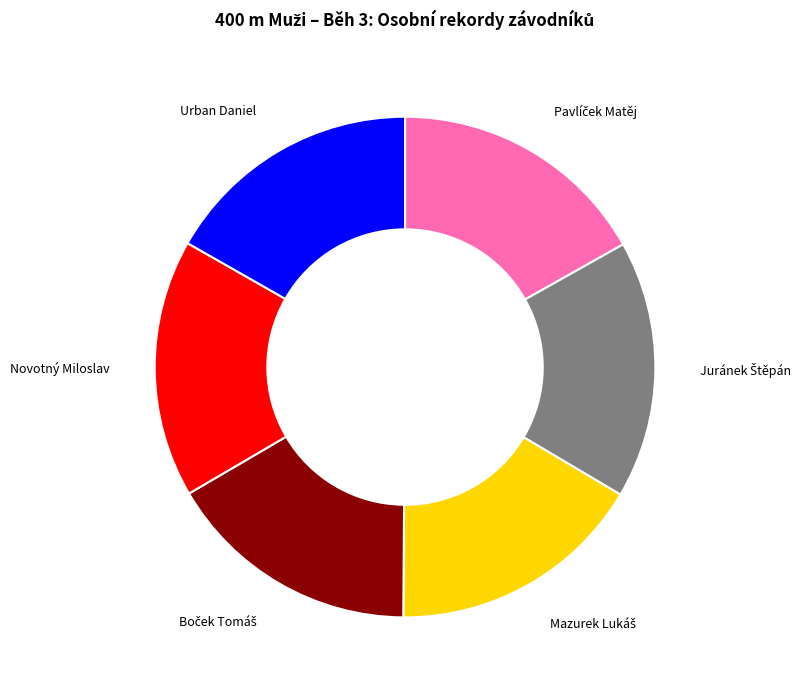

Does any single category account for the majority?

No